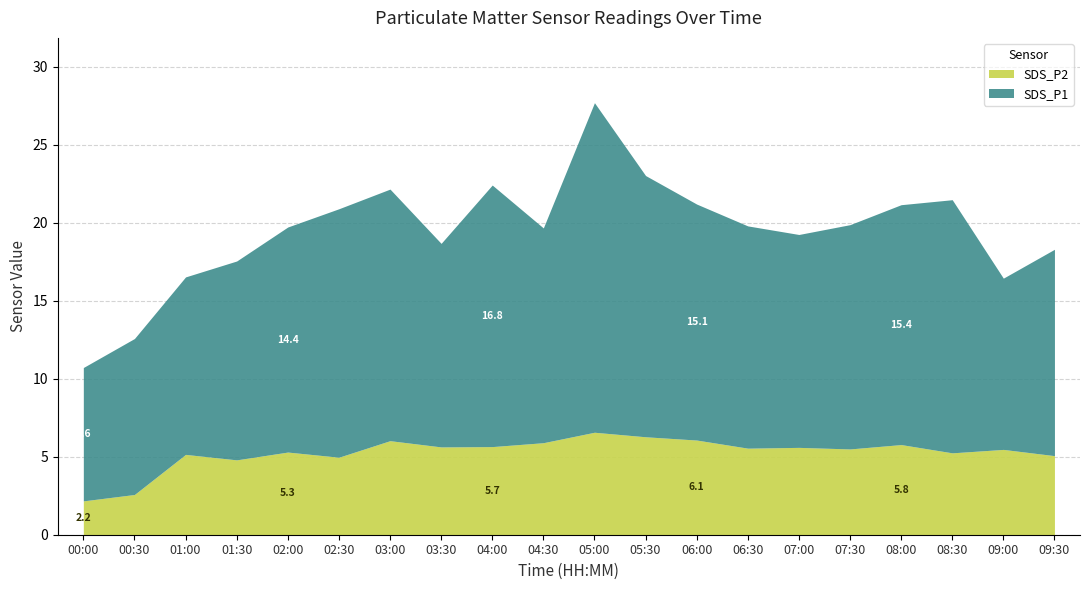

Where does the SDS_P2 series first go above 5?

01:00